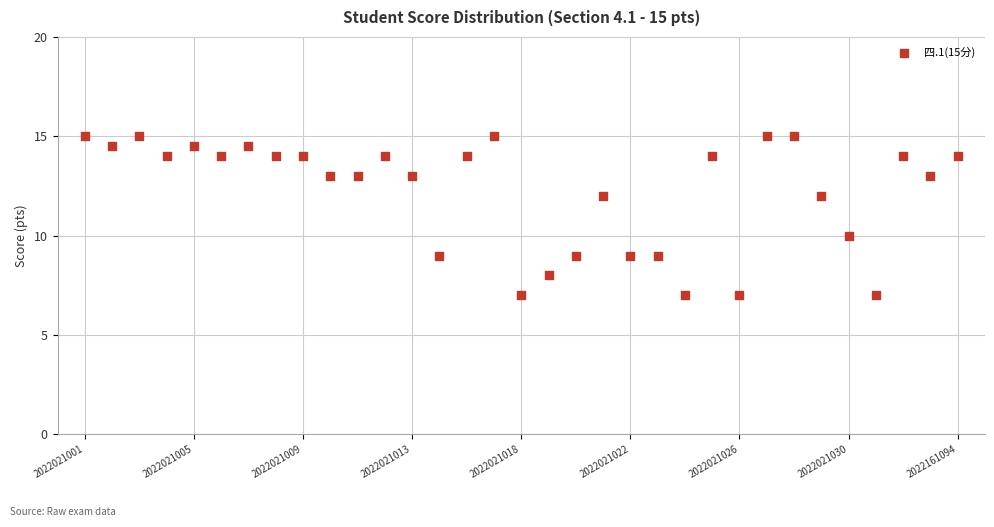

What is the range of Y values (max minus min)?

8.0